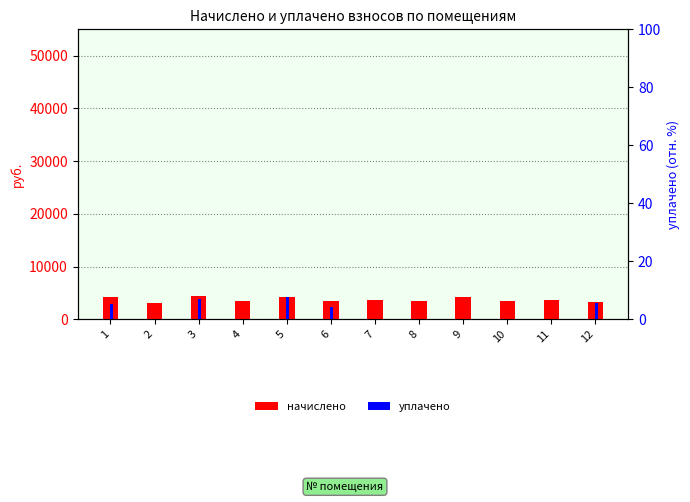

Are the bars horizontal?

No